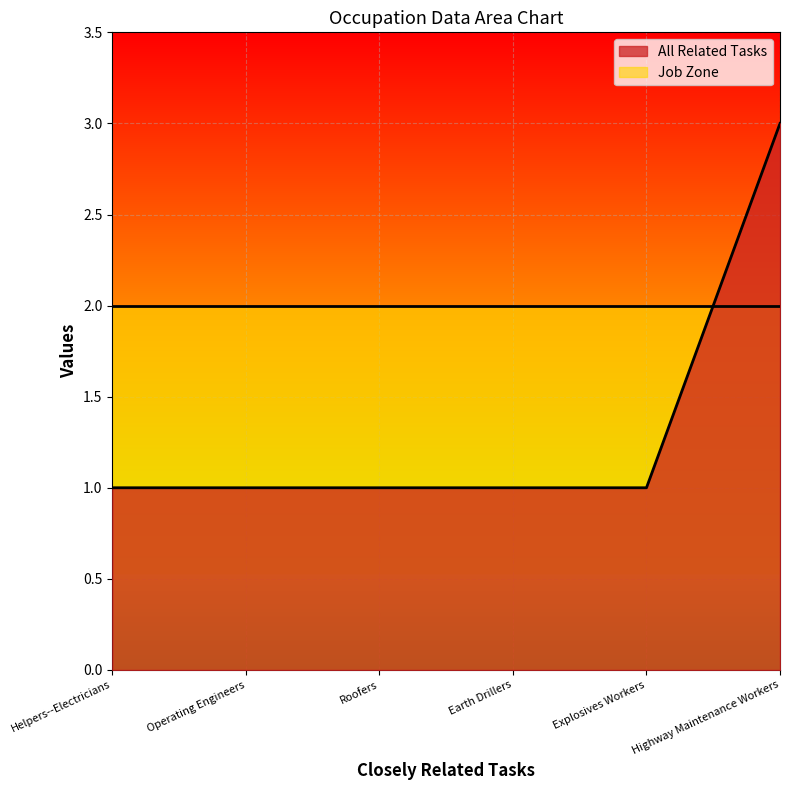

True or false: All Related Tasks has more than 1 interior local peaks.

False